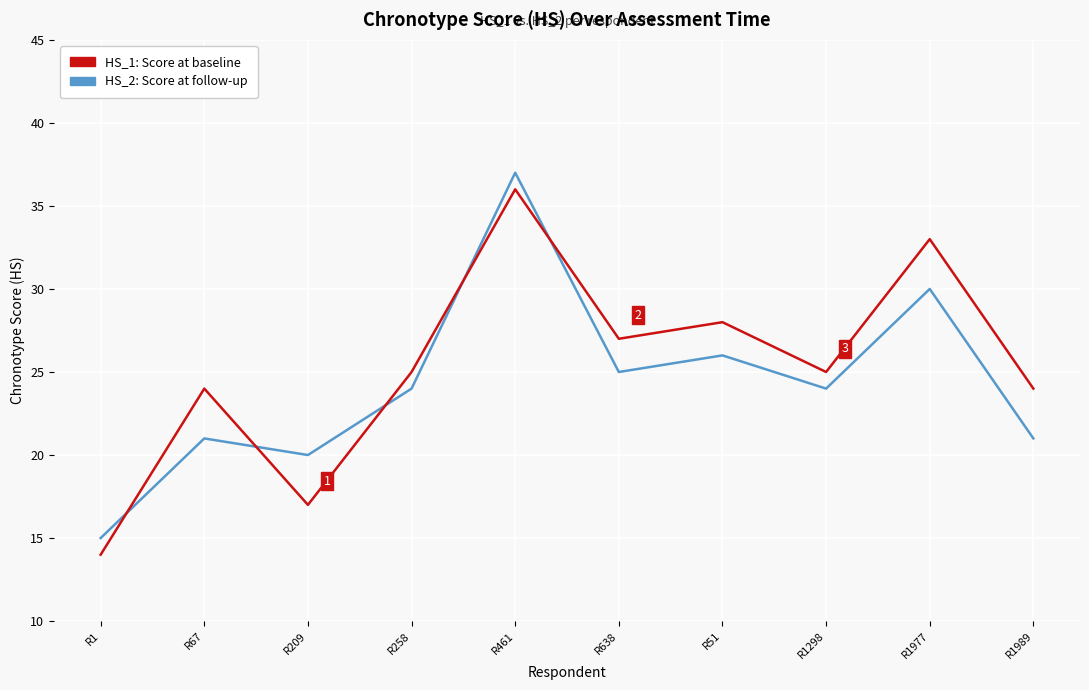

List the series in order of their overall mean, lowest first.

HS_2: Score at follow-up, HS_1: Score at baseline